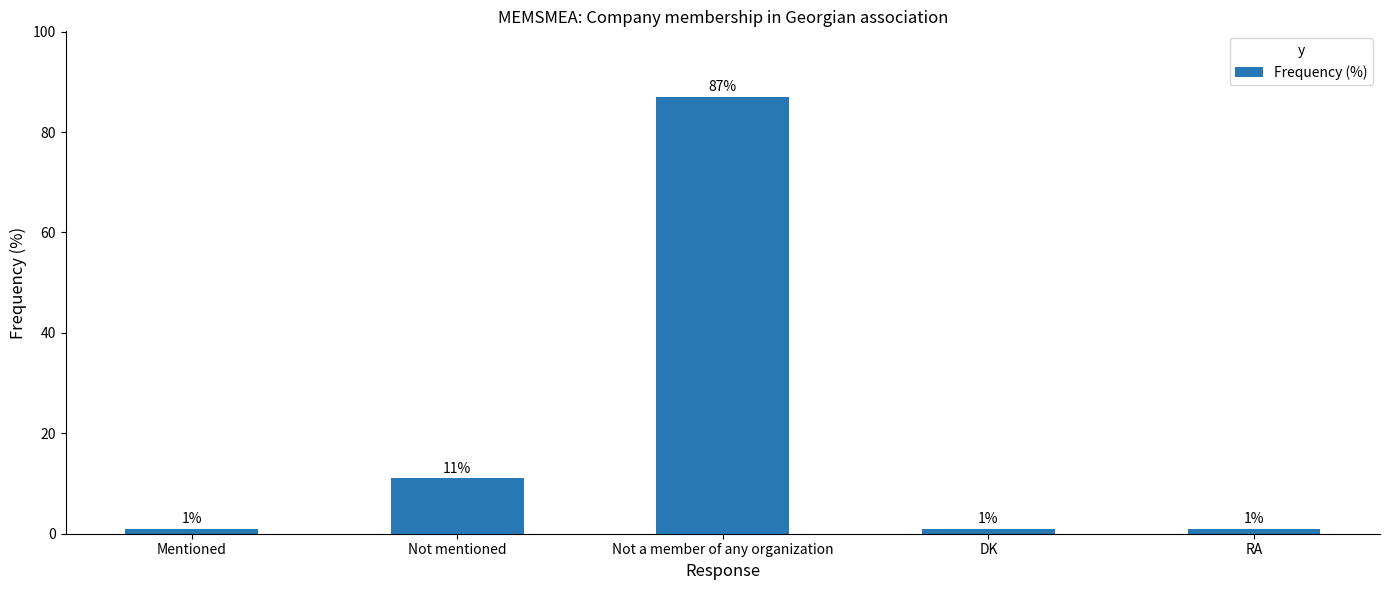

What is the minimum value shown in the chart?

1